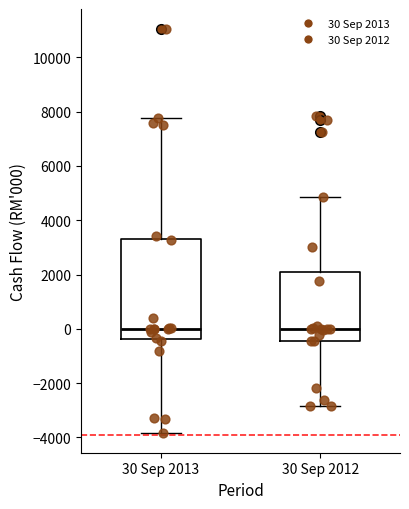

Where is the lower edge of the box for 30 Sep 2012 on the y-axis? The values are not printed on the chart, so give them approximately, as read against the axis.

-400